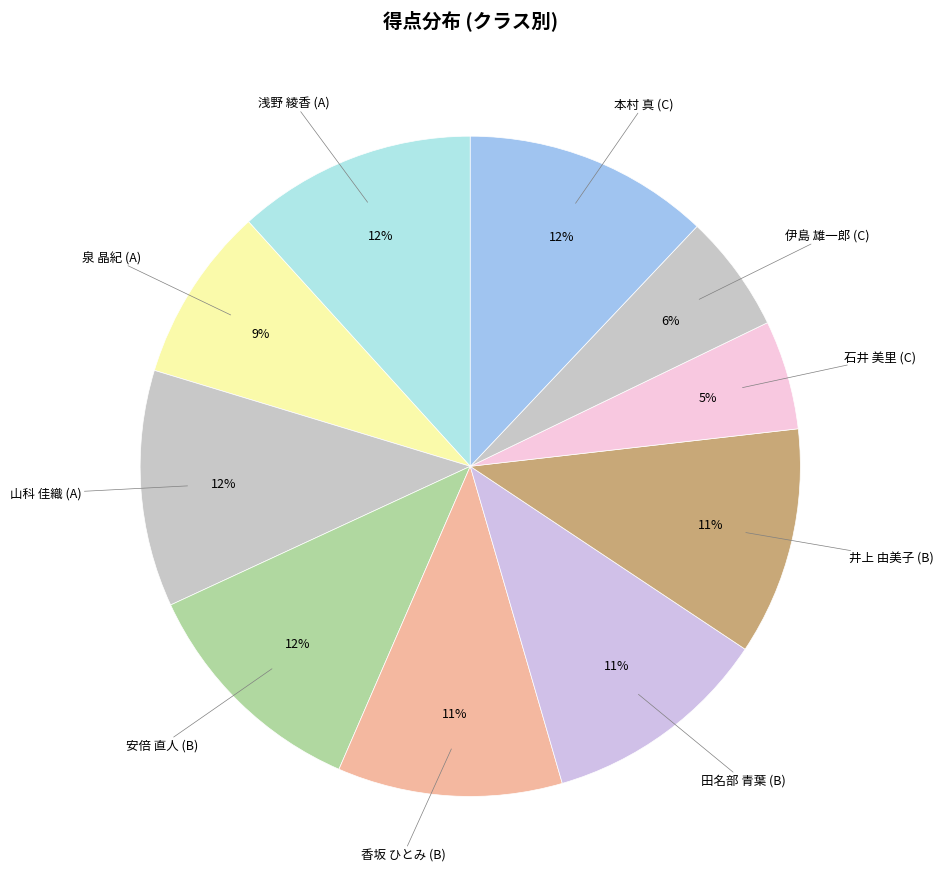

How many segments does this pie chart have?

10